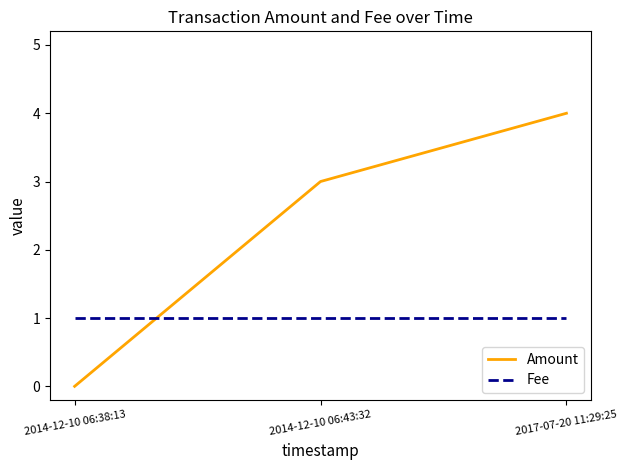

Which series has the largest total across all categories?

Amount